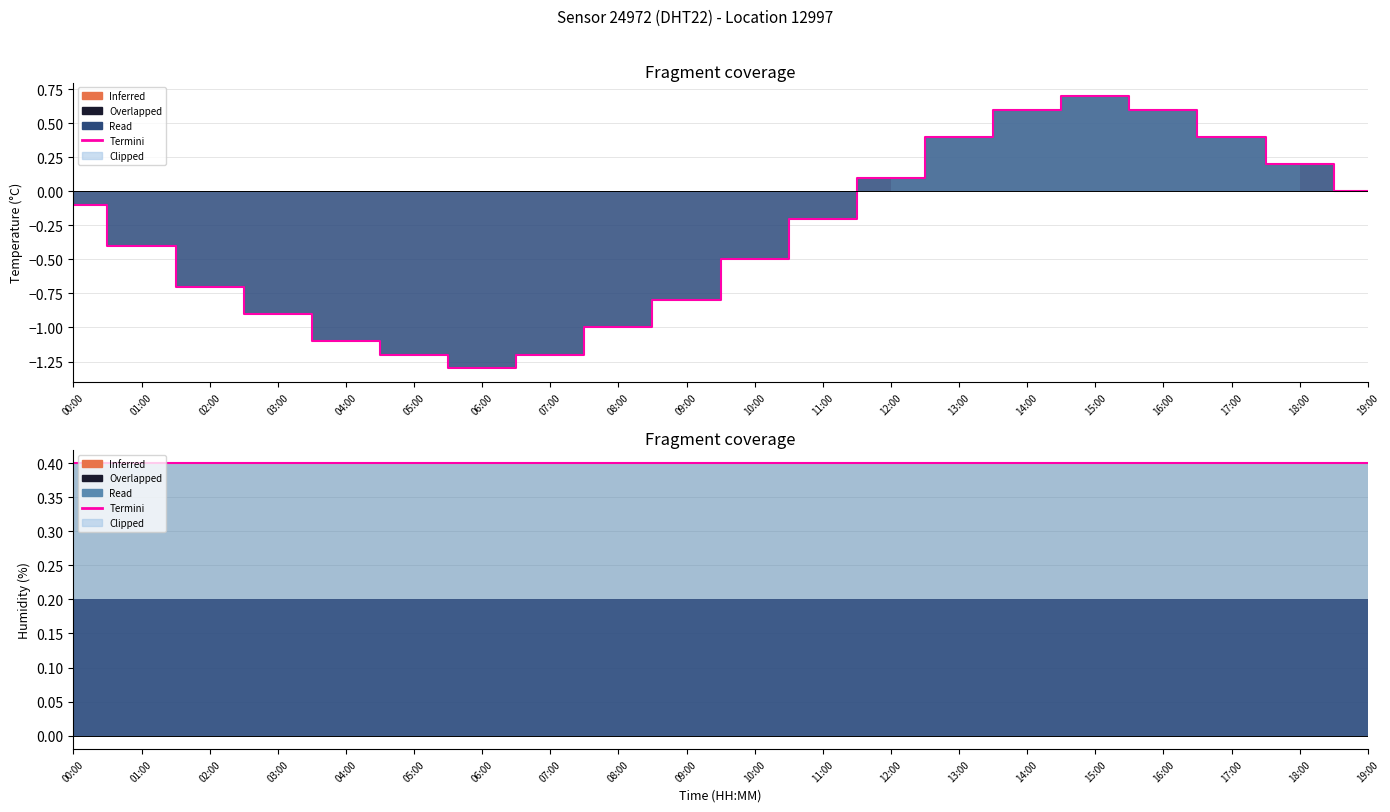

How many interior local peaks (higher than both neighbors) does the data have?

1